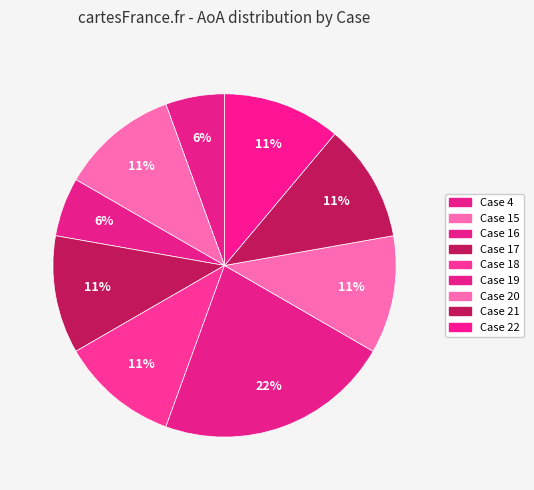

To the nearest percent, what is the combined percentage of Case 18 and Case 21?

22%